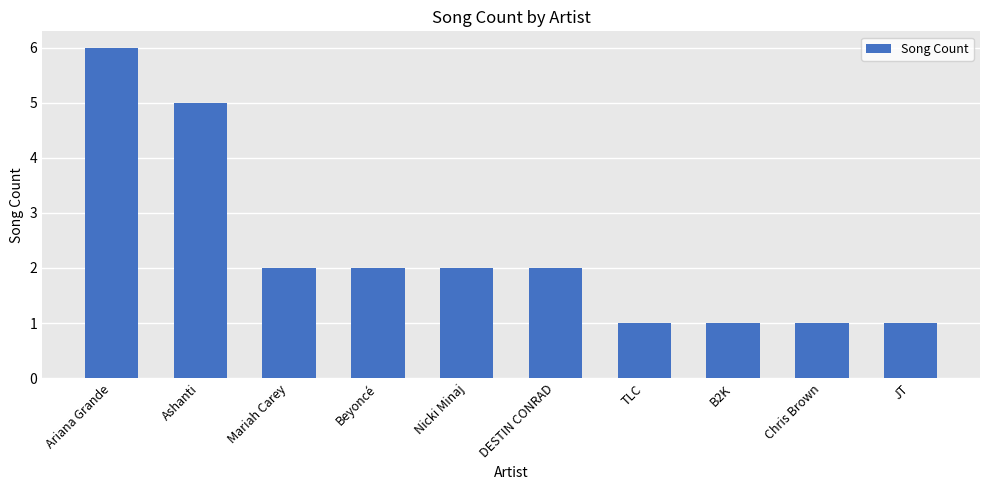

Count the number of data series in this chart.

1